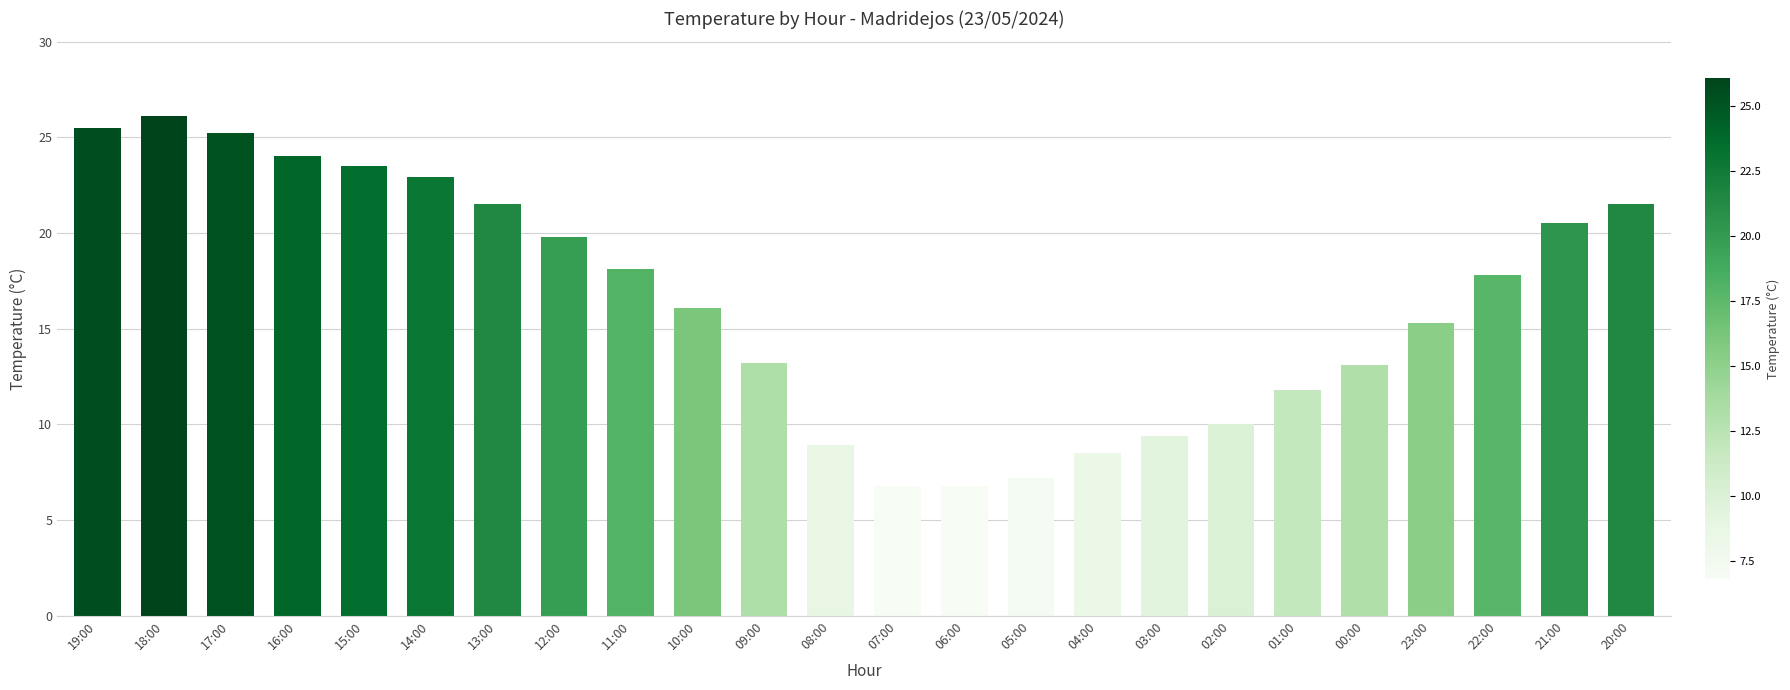

True or false: the data shows 7.0 at 23:00.

False